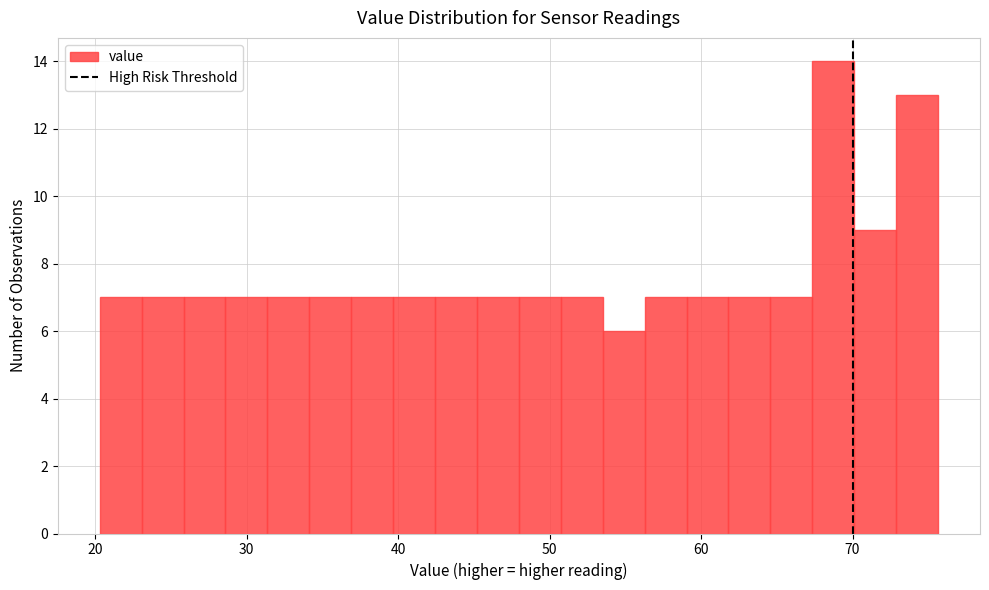

Read against the x-axis, roughly where is the centre of the tallest bar?

69